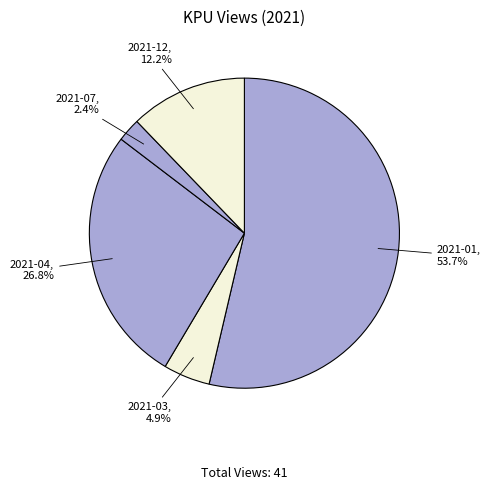

What is the largest slice in the pie chart?

2021-01